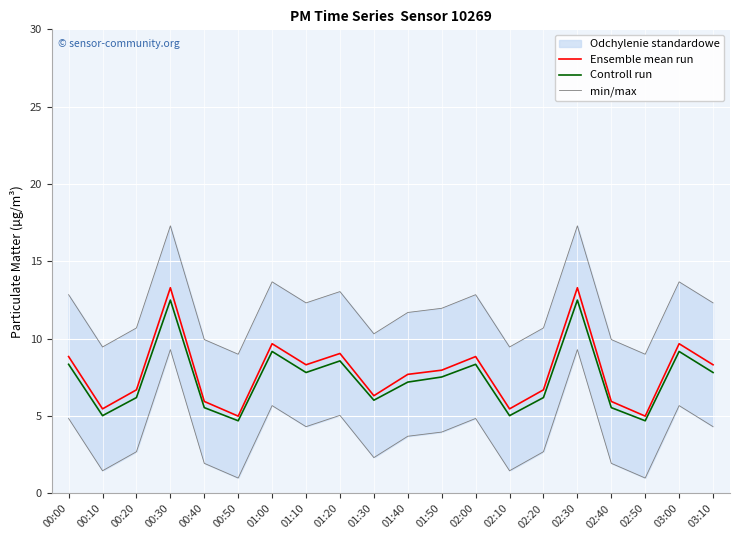

At which label does Ensemble mean run reach its peak?

00:30